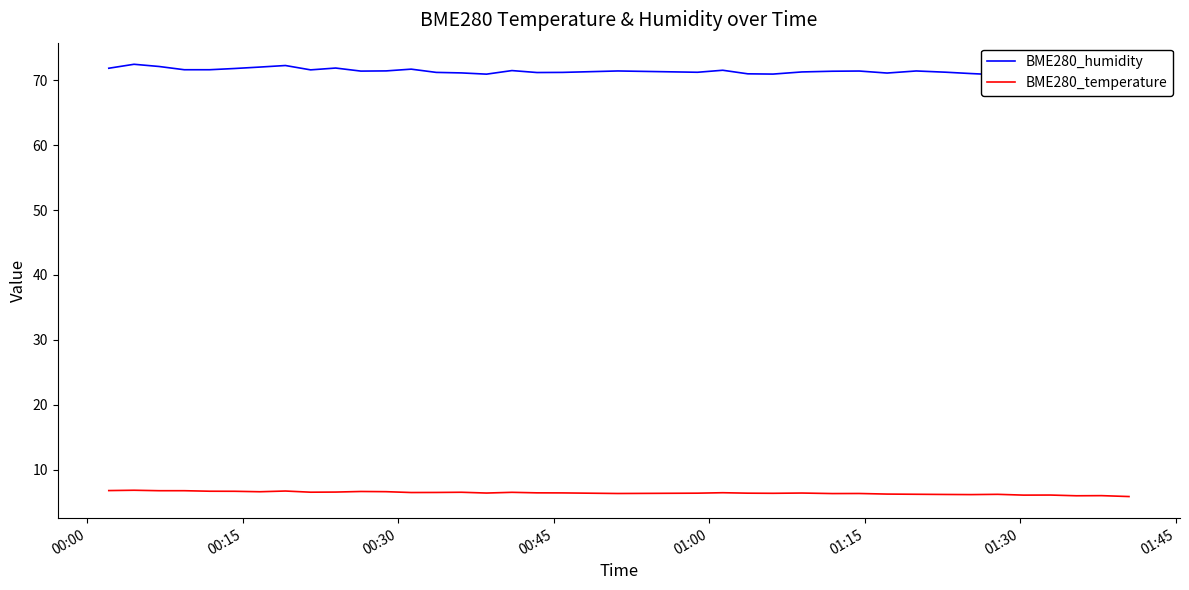

True or false: BME280_humidity has a value of 122.6 at 00:00.

False